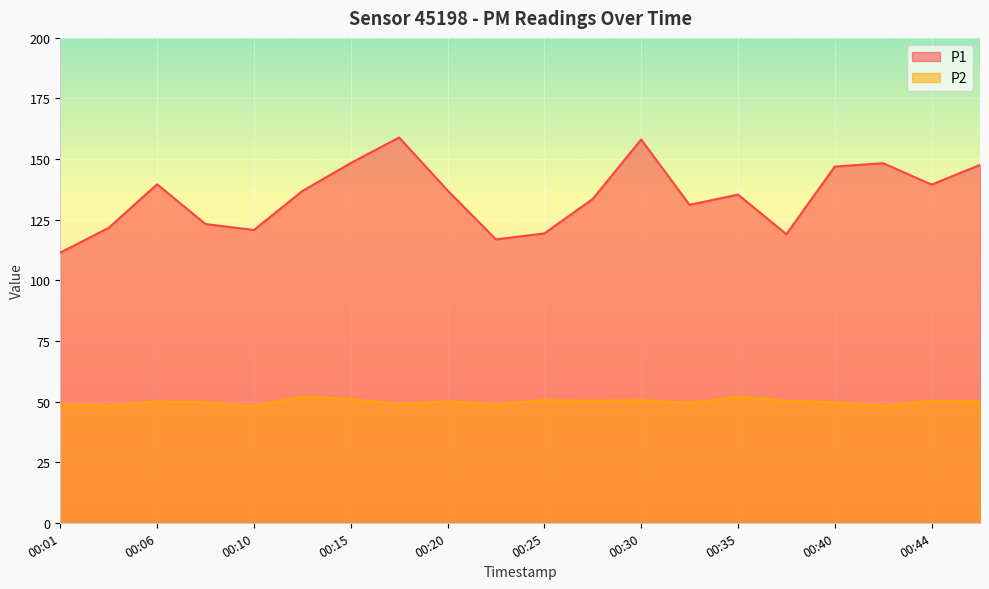

At how many categories does at least one series exceed 140?

6